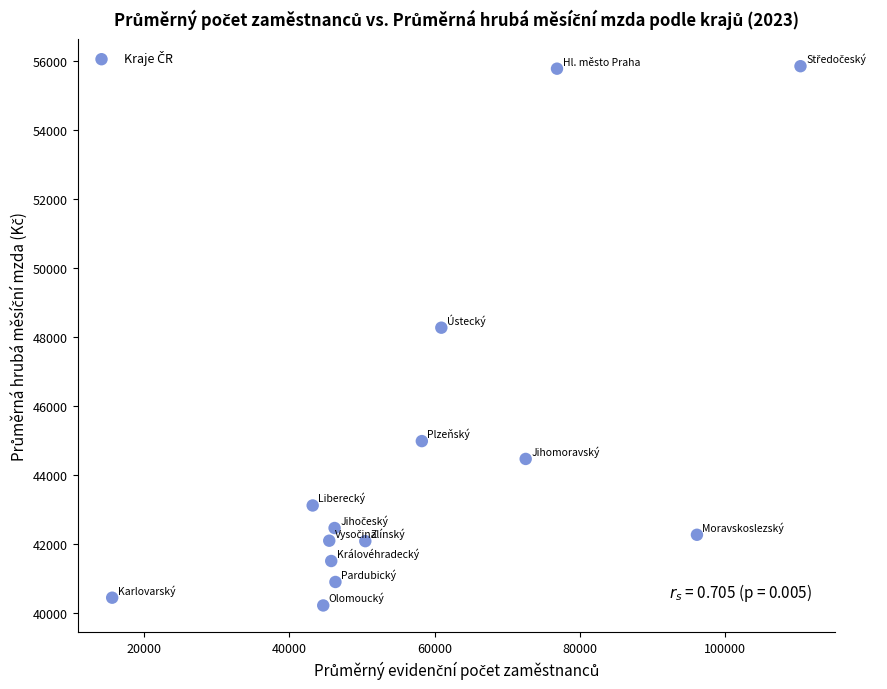

What Y value in the scatter plot is closest to 48039?

48275